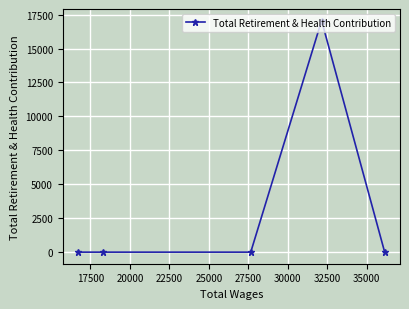

Reading left to right, list all the values displayed in this chart.

0	0	0	17061	0